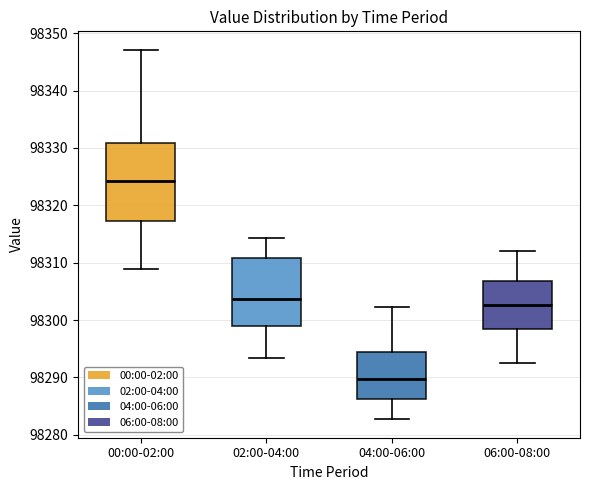

Which box's median line is the lowest?

04:00-06:00